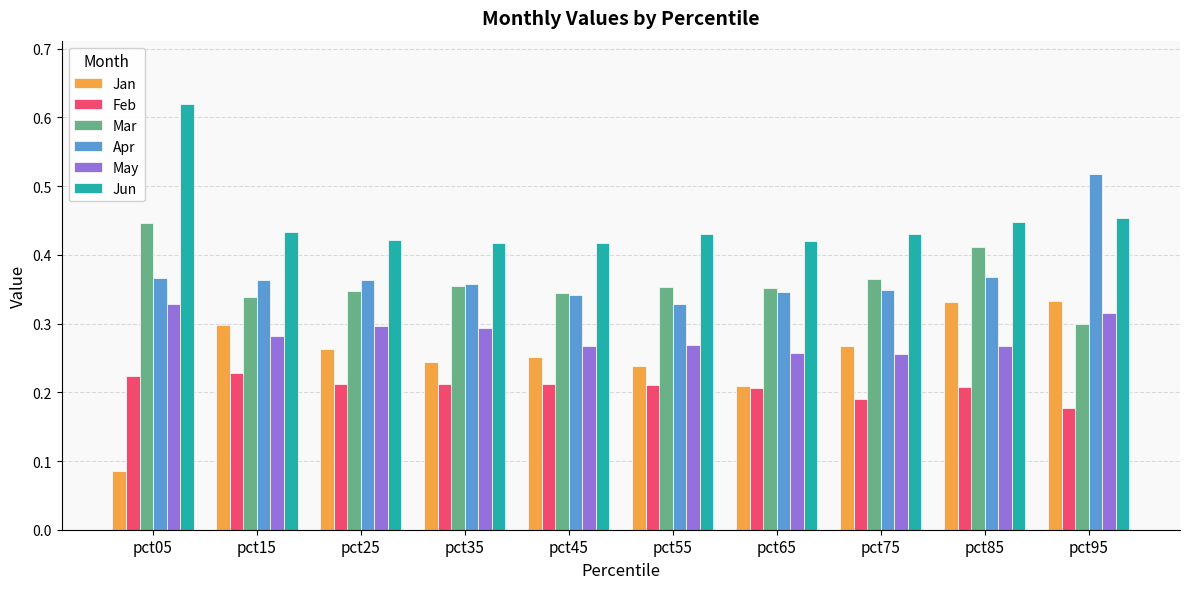

What are all the series names shown in the legend?

Jan, Feb, Mar, Apr, May, Jun